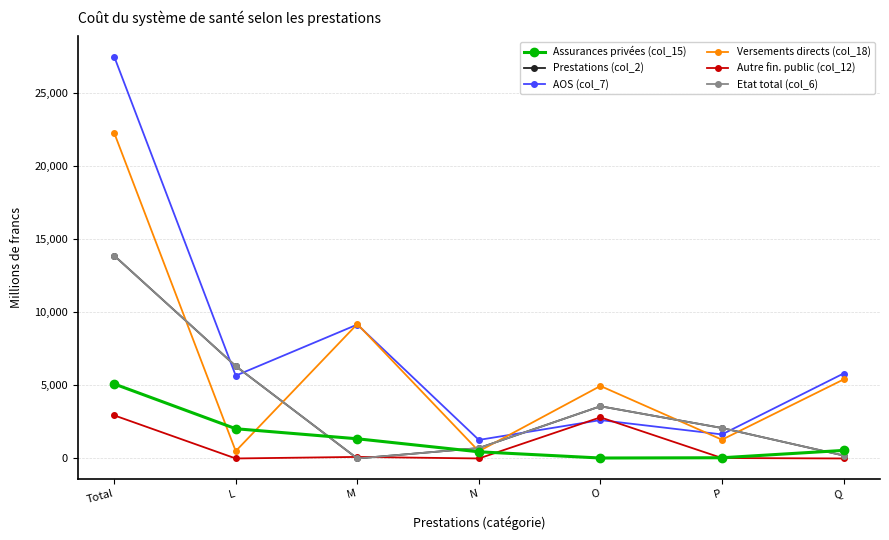

What is the spread (max minus min) of values at Q?

5812.0